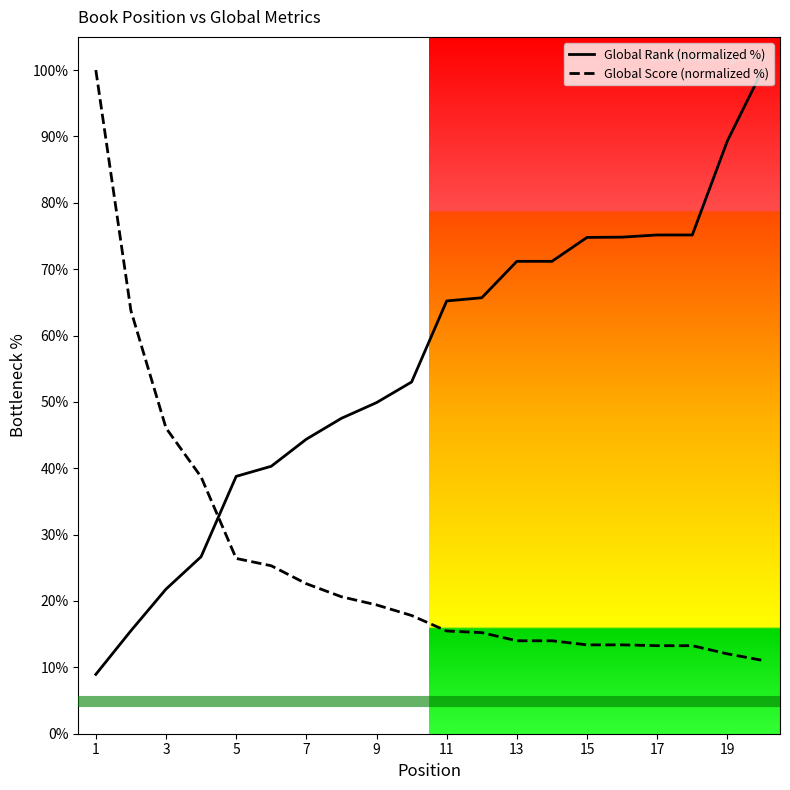

True or false: Global Score (normalized %) has more than 1 interior local peaks.

False